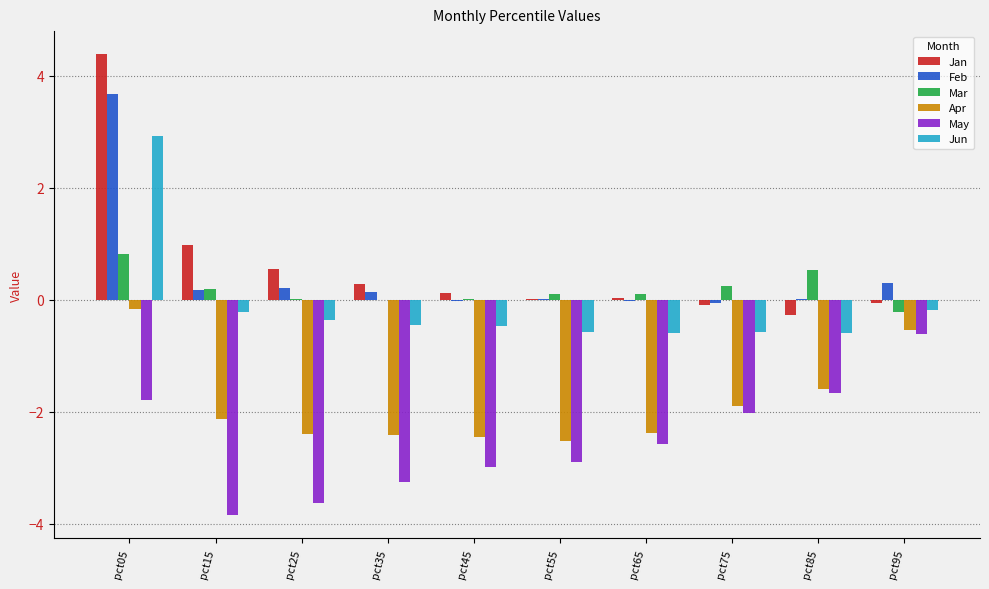

Is it true that Mar equals 0.1 at pct55?

True